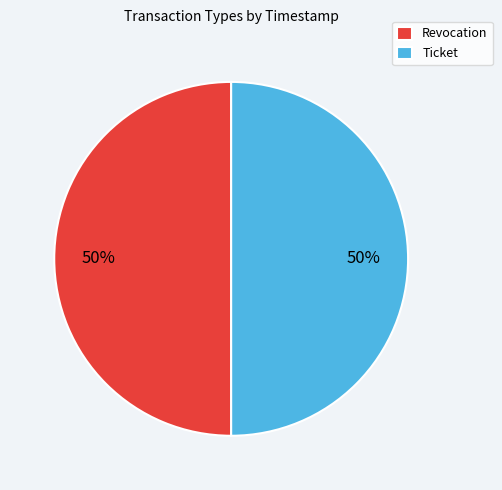

The Revocation slice represents 50% of the pie. True or false?

True